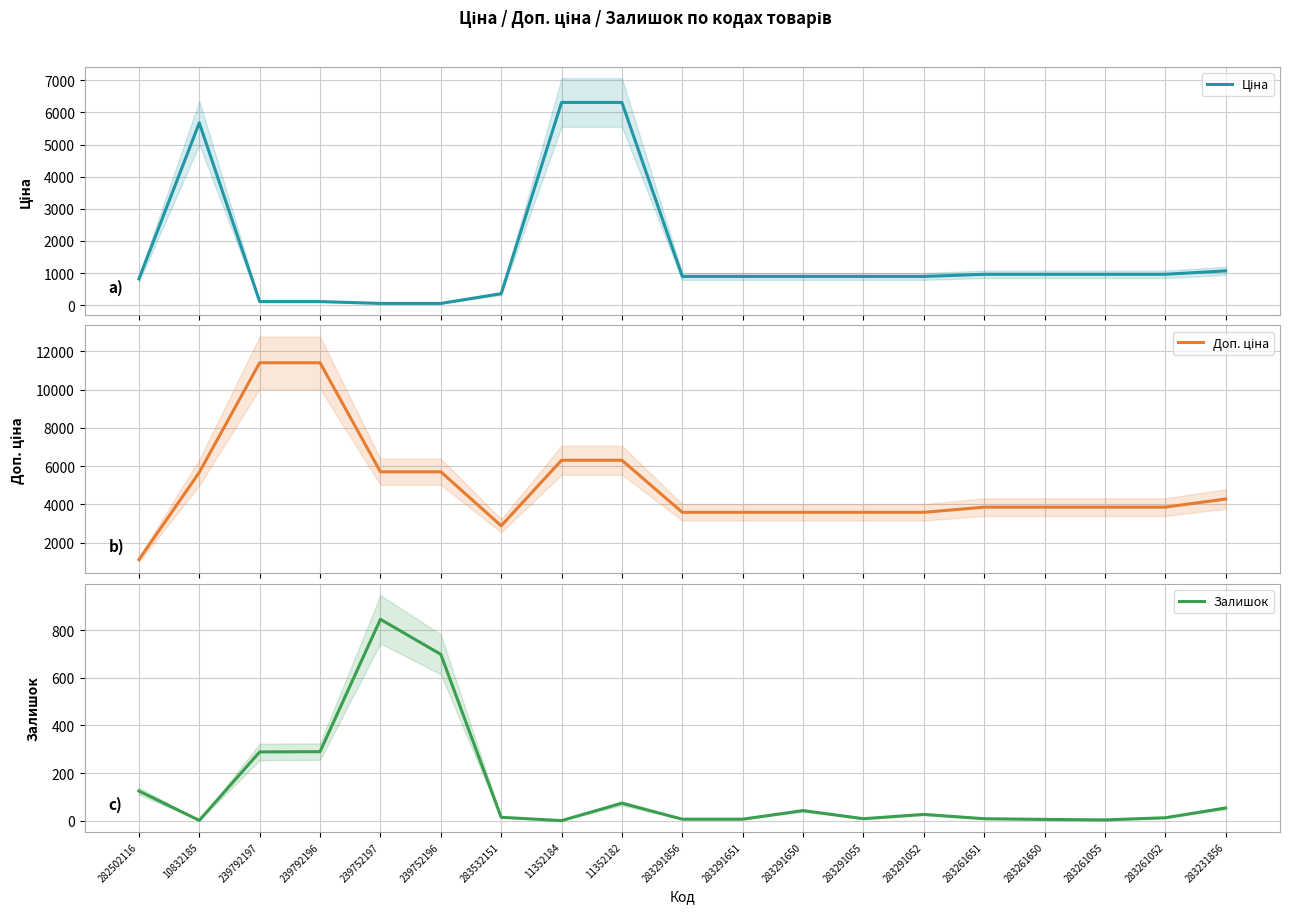

Which series has the largest total across all categories?

Доп. ціна